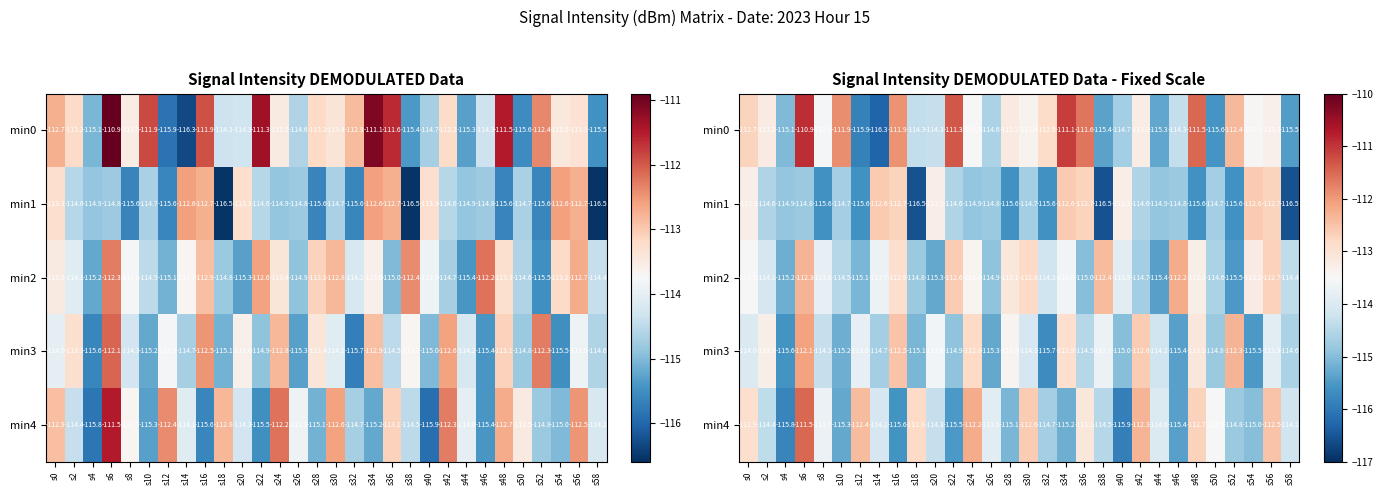

Where does the min3 series first go above -114?

s2